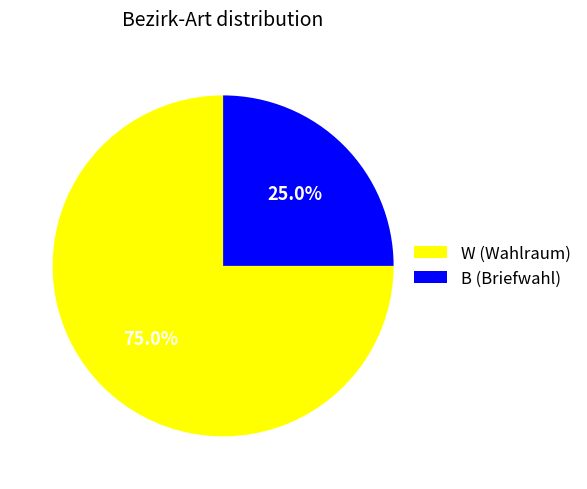

To the nearest percent, what is the difference between the B (Briefwahl) and W (Wahlraum) slice percentages?

50%